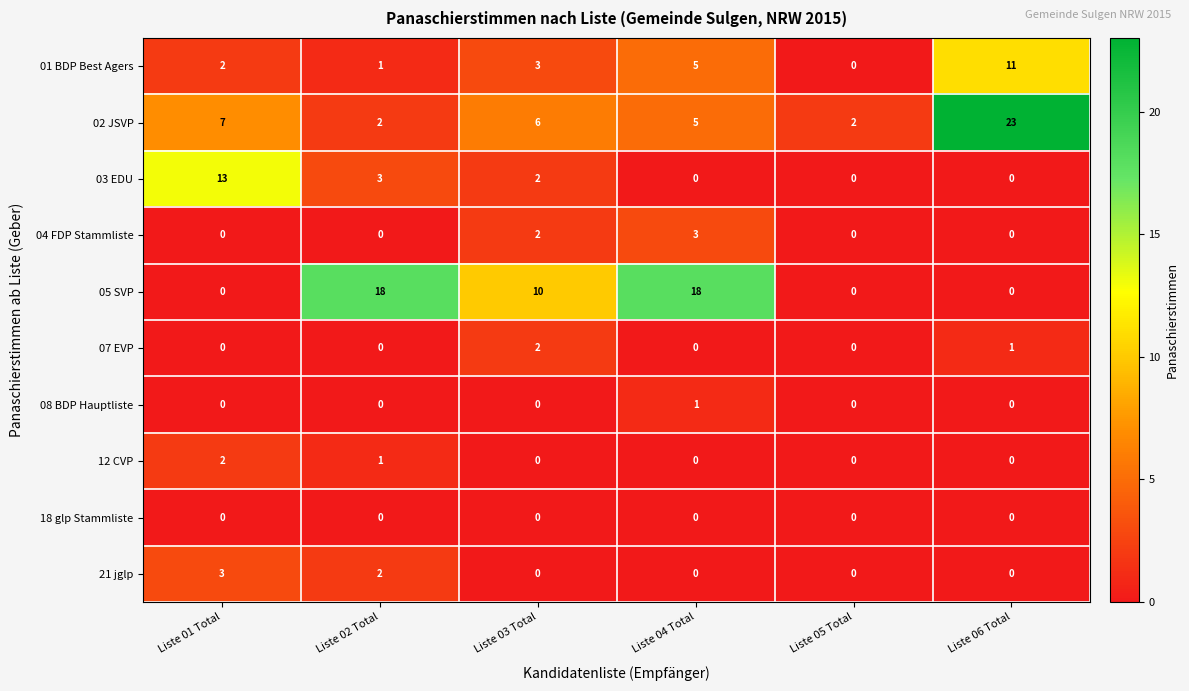

Which category has the highest value in the 03 EDU series?

Liste 01 Total